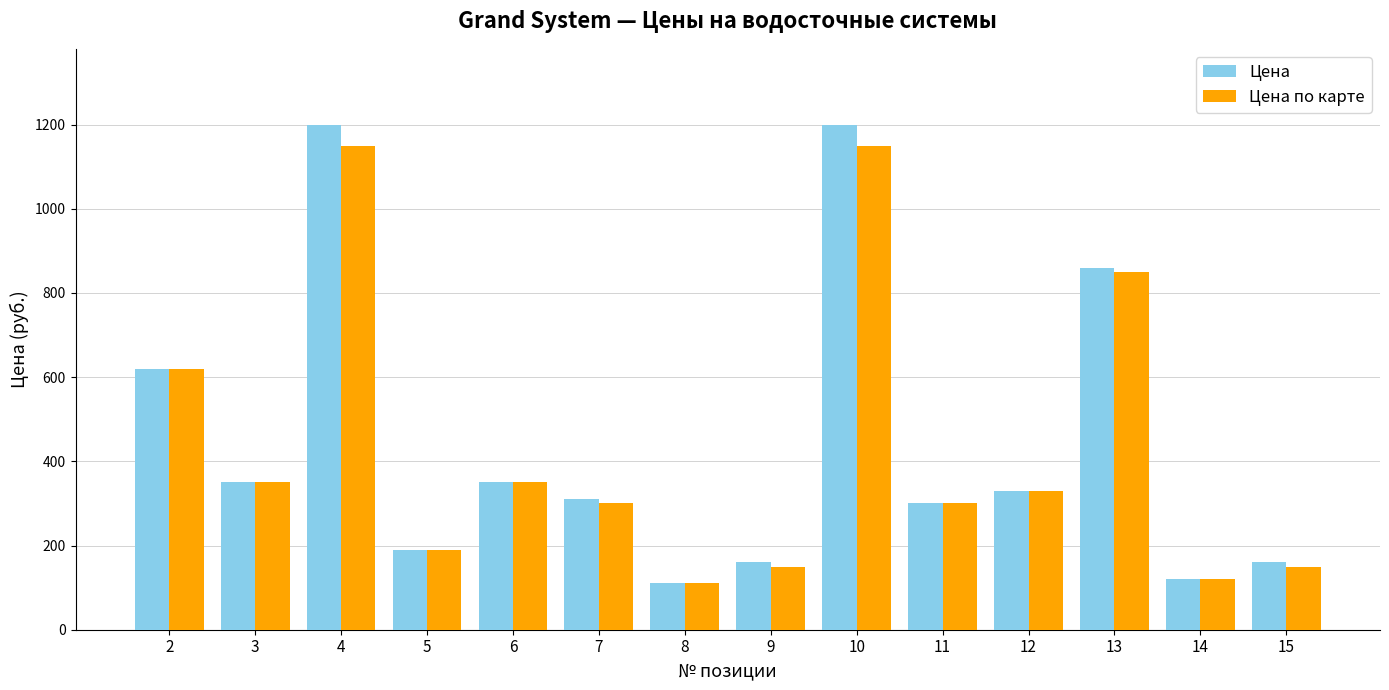

Reading left to right, transcribe all the data shown in this chart.

Цена: 620	350	1200	190	350	310	110	160	1200	300	330	860	120	160
Цена по карте: 620	350	1150	190	350	300	110	150	1150	300	330	850	120	150